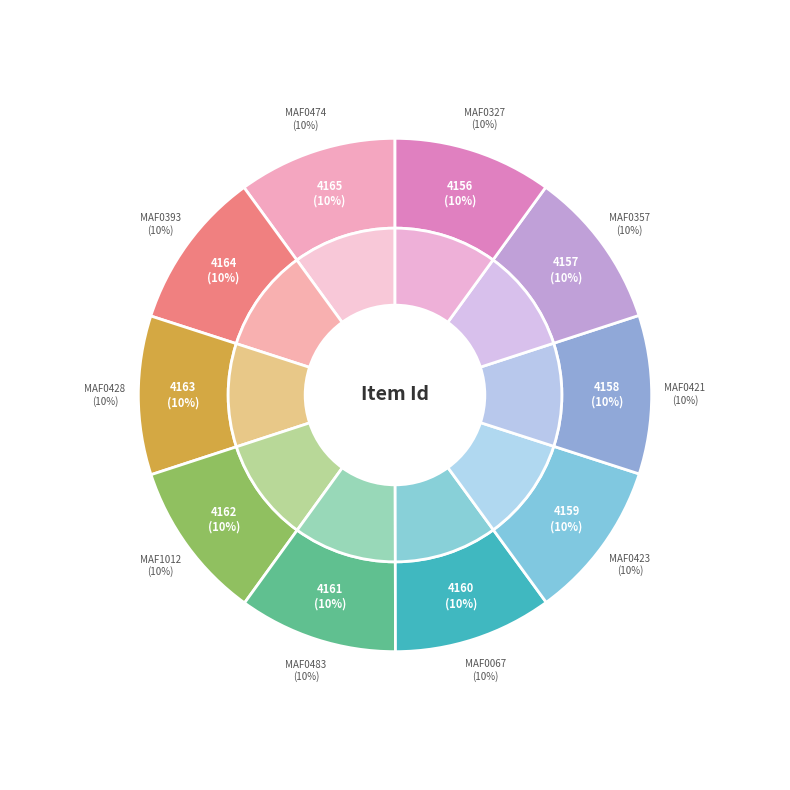

True or false: MAF0357 accounts for 10% of the total.

True